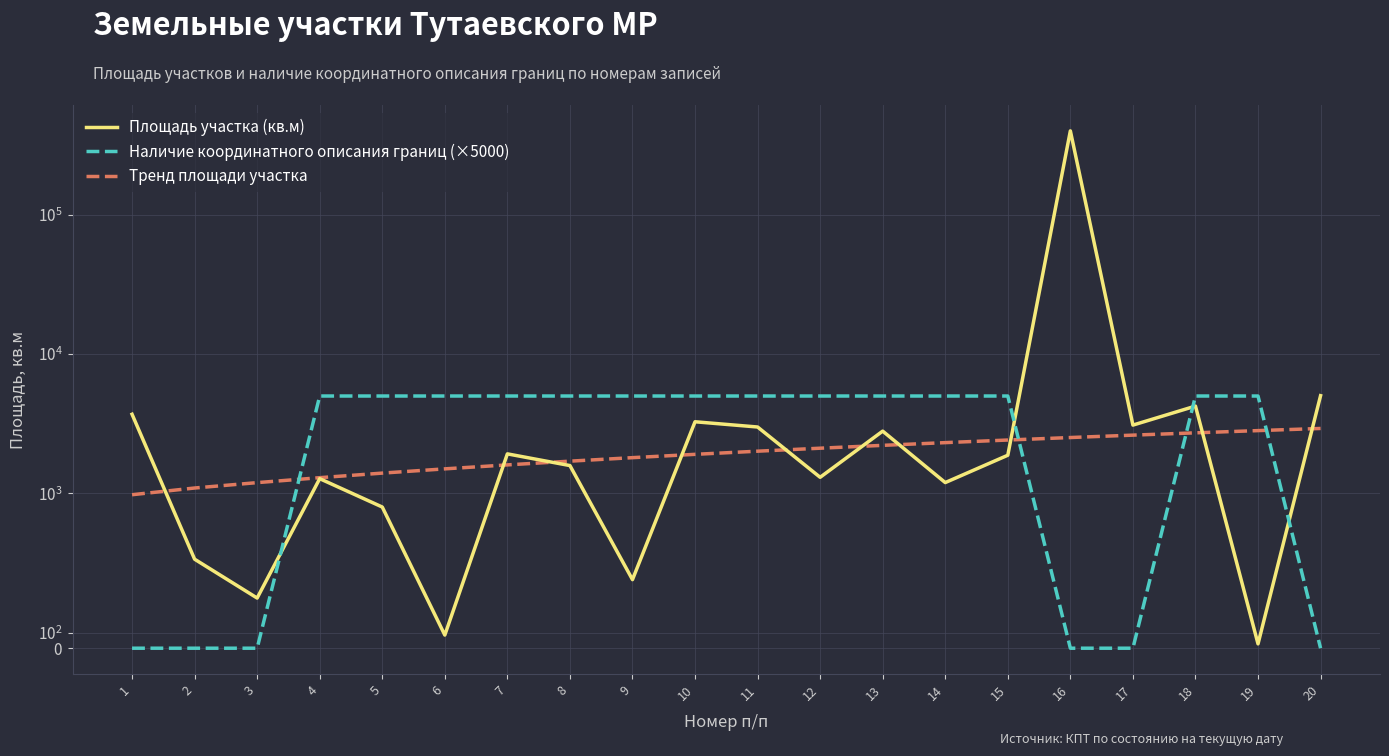

What is the difference between the maximum and minimum values in the Наличие координатного описания границ (×5000) series?

5000.0